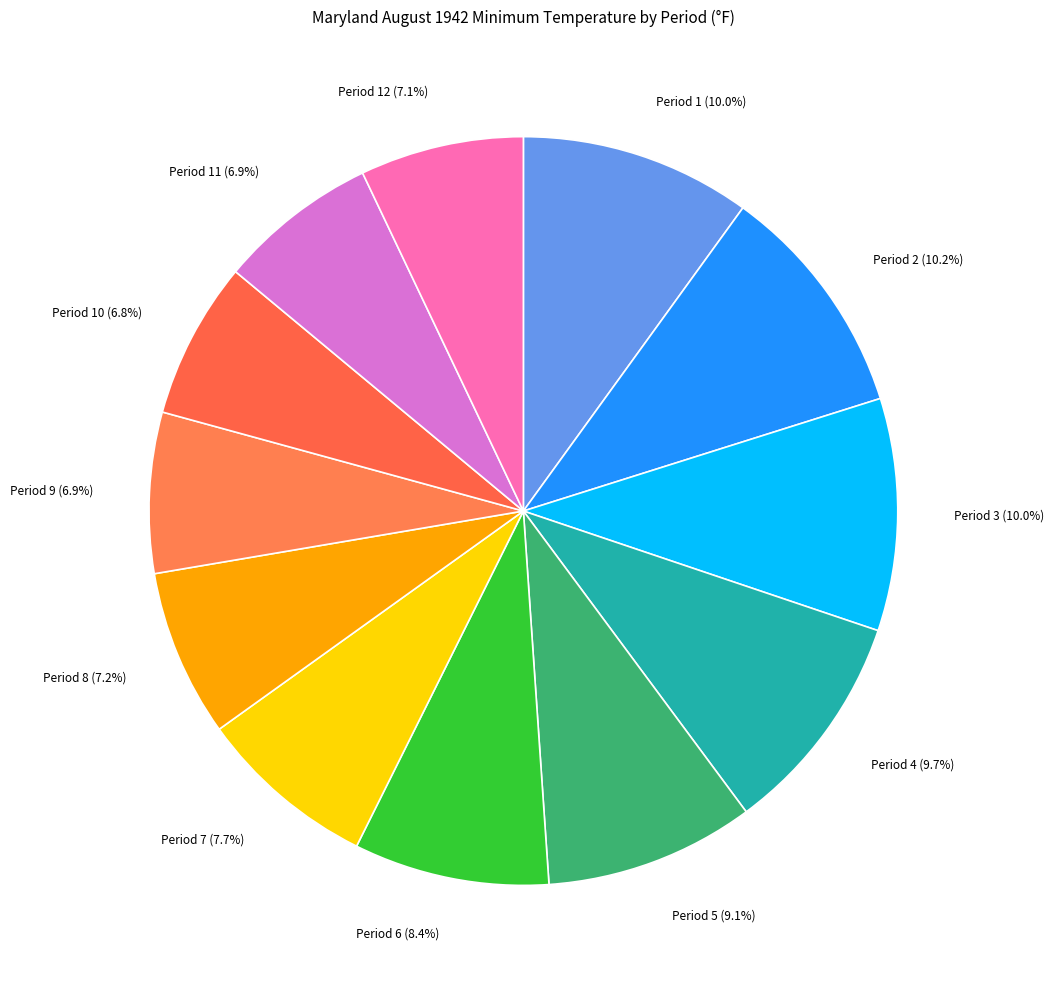

Is there any slice that represents more than half of the pie?

No